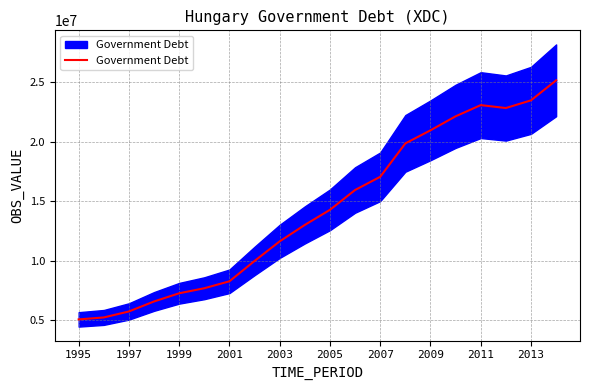

Approximately how many times larger is the value at 12 compared to 17?

0.7